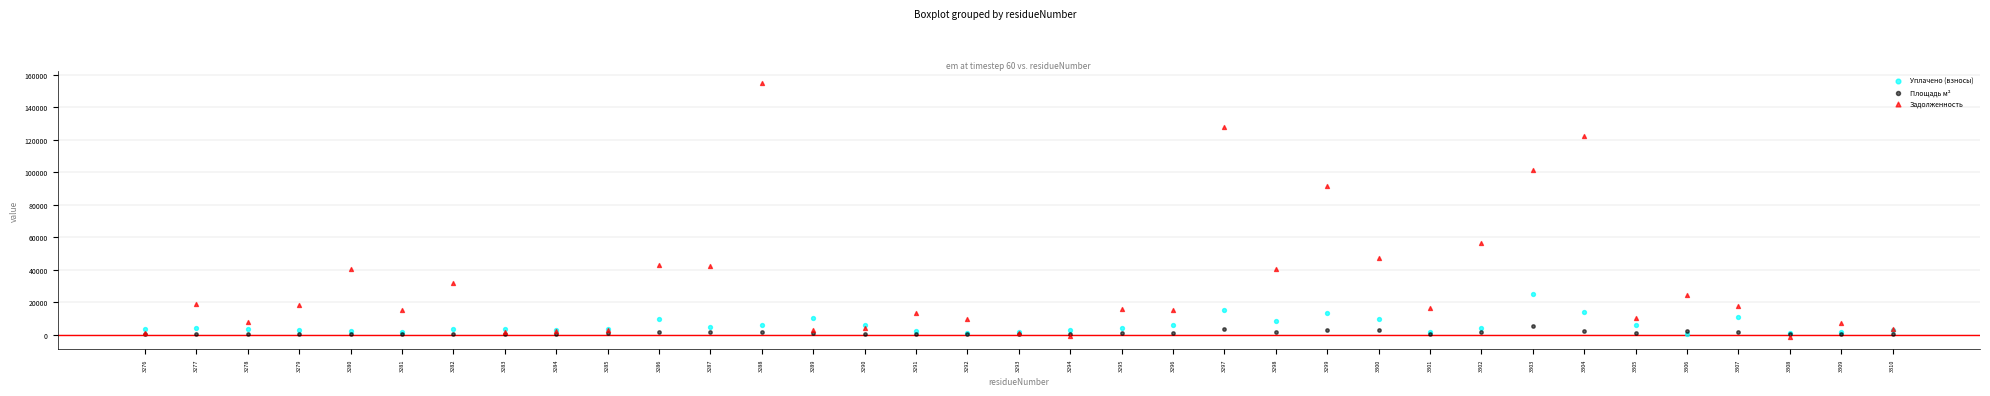

Which series contains the highest Y value?

Задолженность